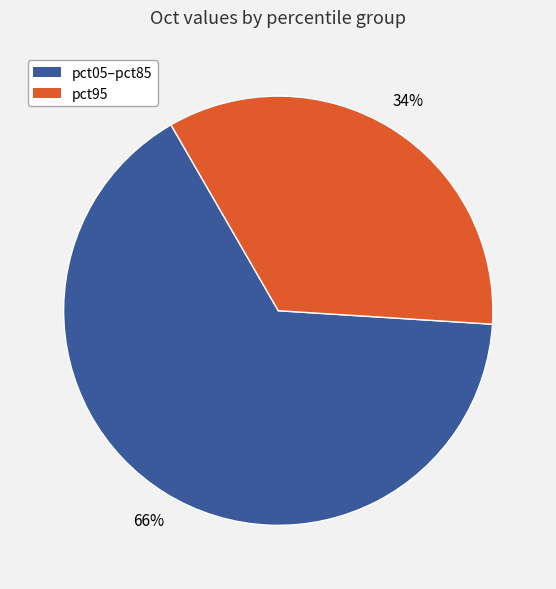

To the nearest percent, what is the average slice percentage?

50%